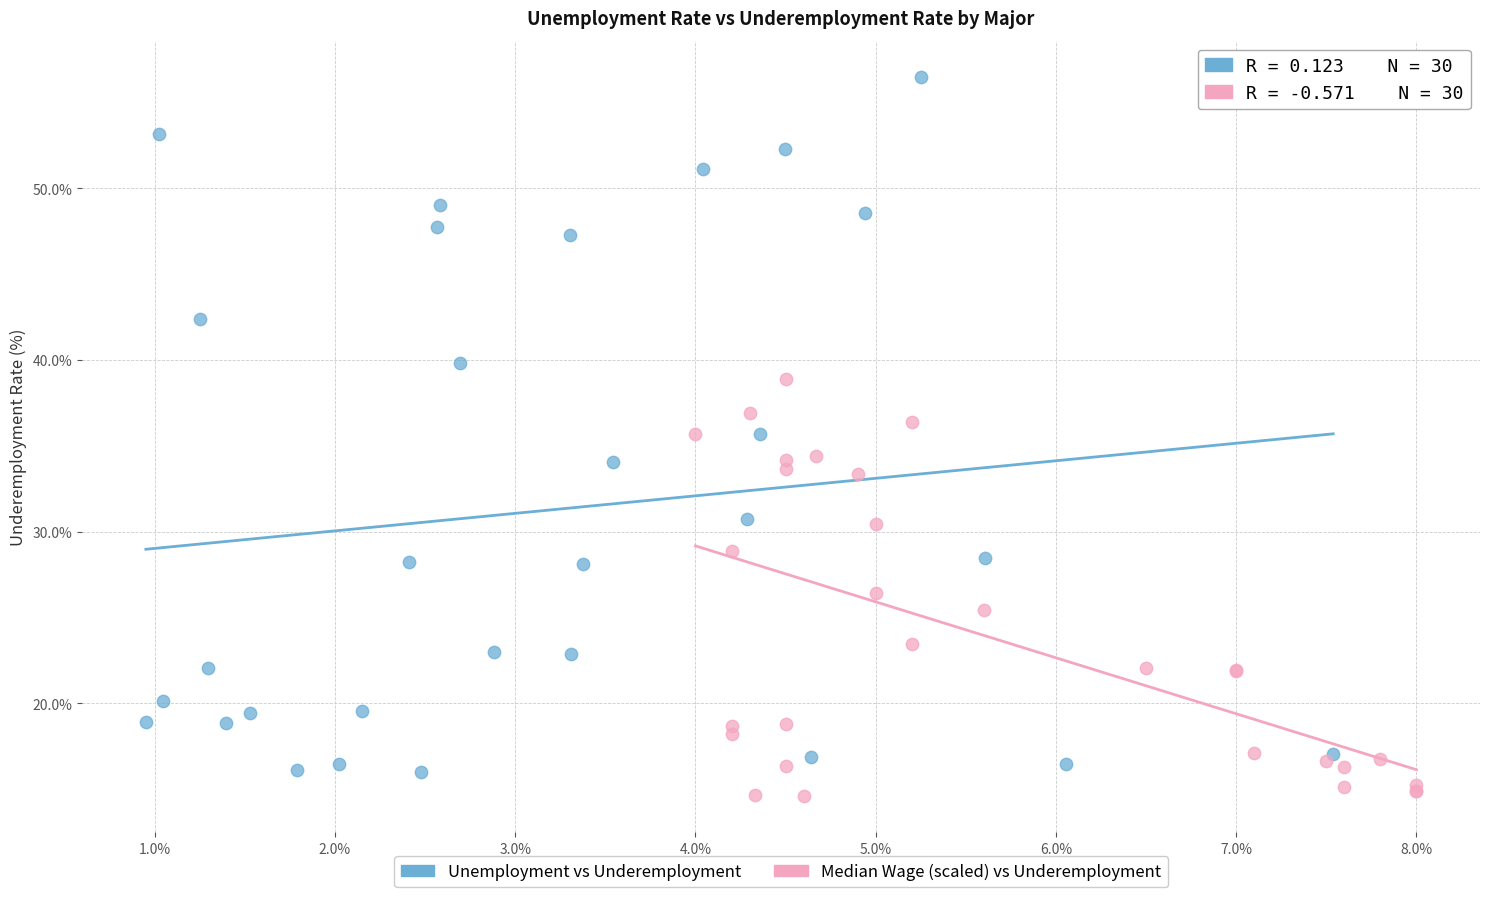

Which series contains the highest Y value?

Unemployment vs Underemployment